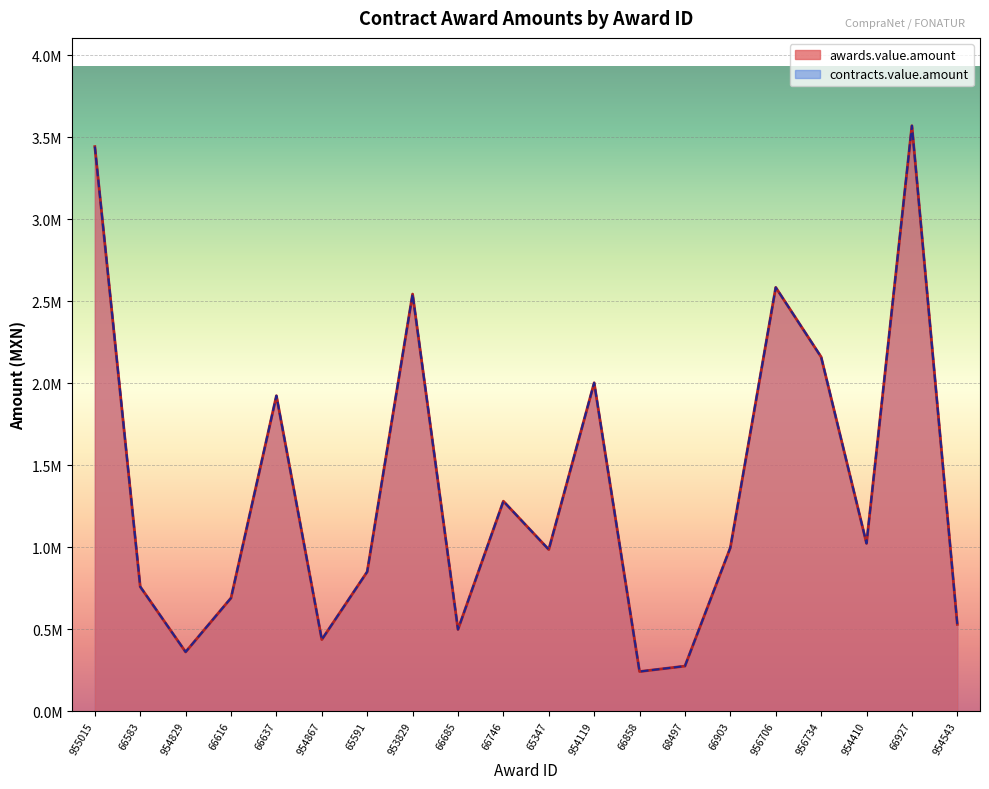

What is the sum of the awards.value.amount values at 66858 and 66927?

3811582.5